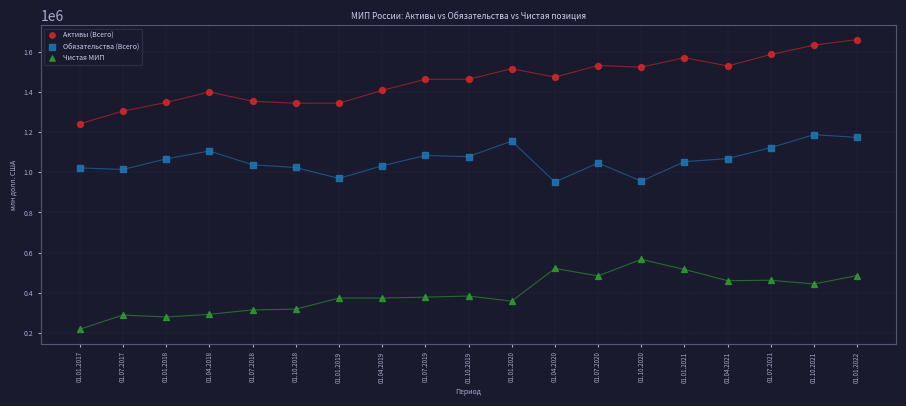

Across all data points, what is the range of Y values (max minus min)?

1439841.1